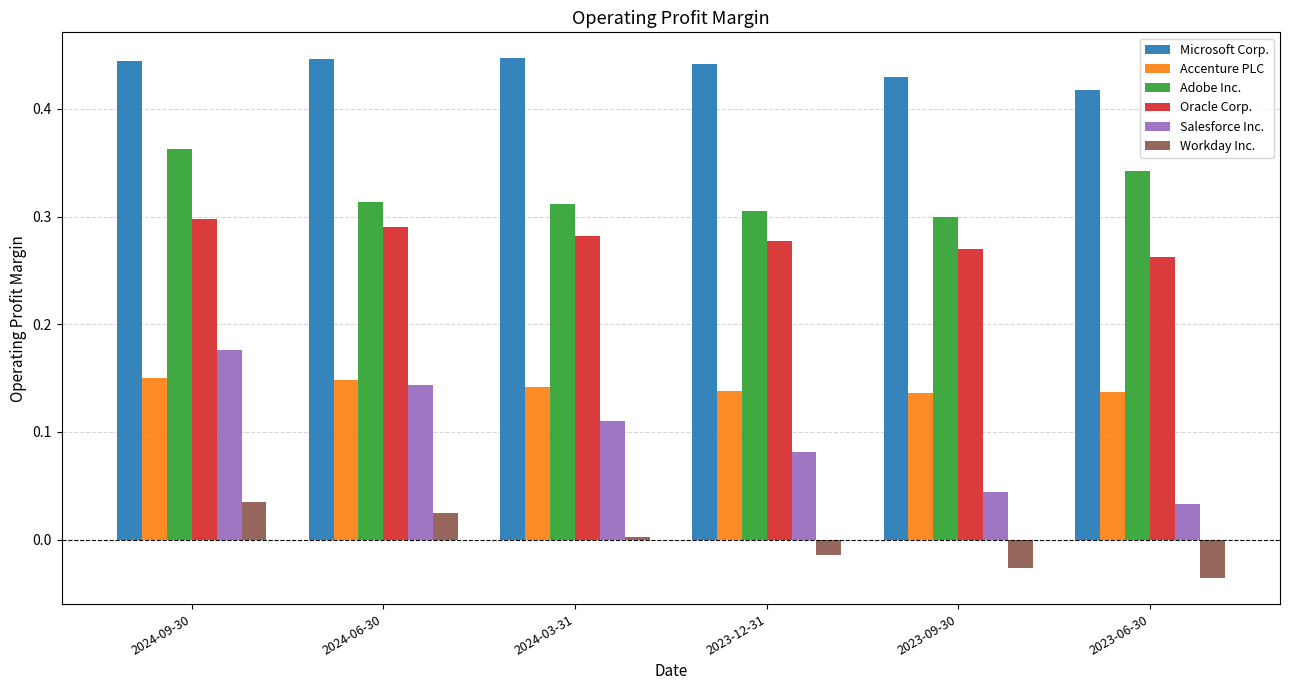

Count the Microsoft Corp. values in the range 0 to 1.

6